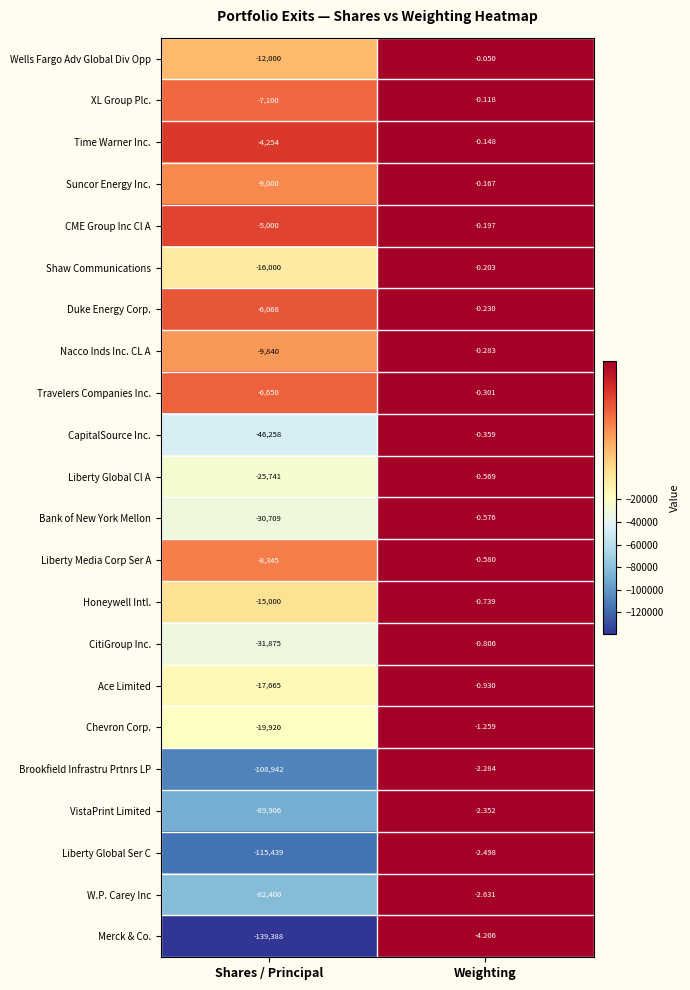

At which label does Time Warner Inc. reach its peak?

Weighting